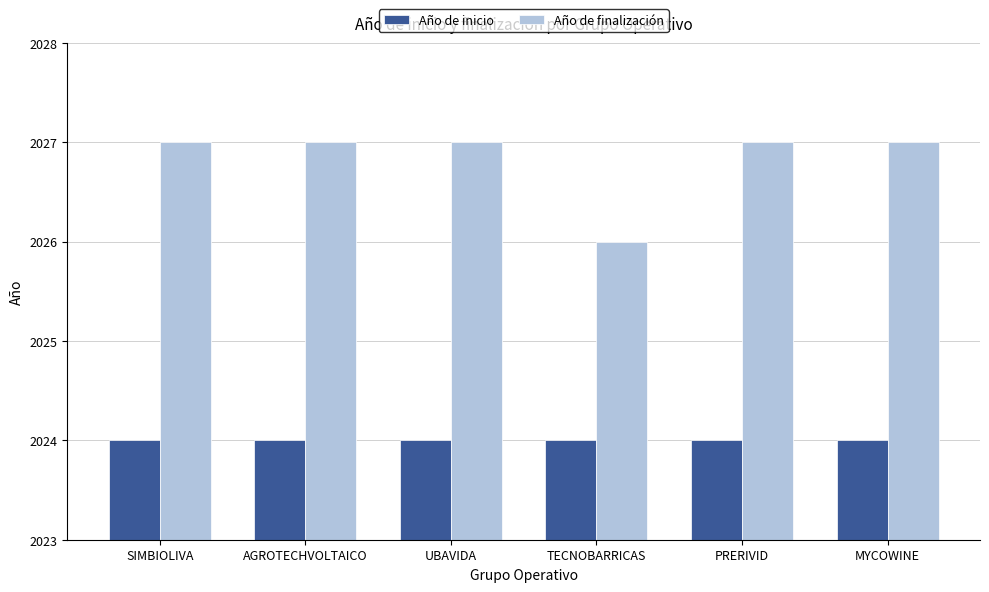

What is the average value of the Año de finalización series?

2027